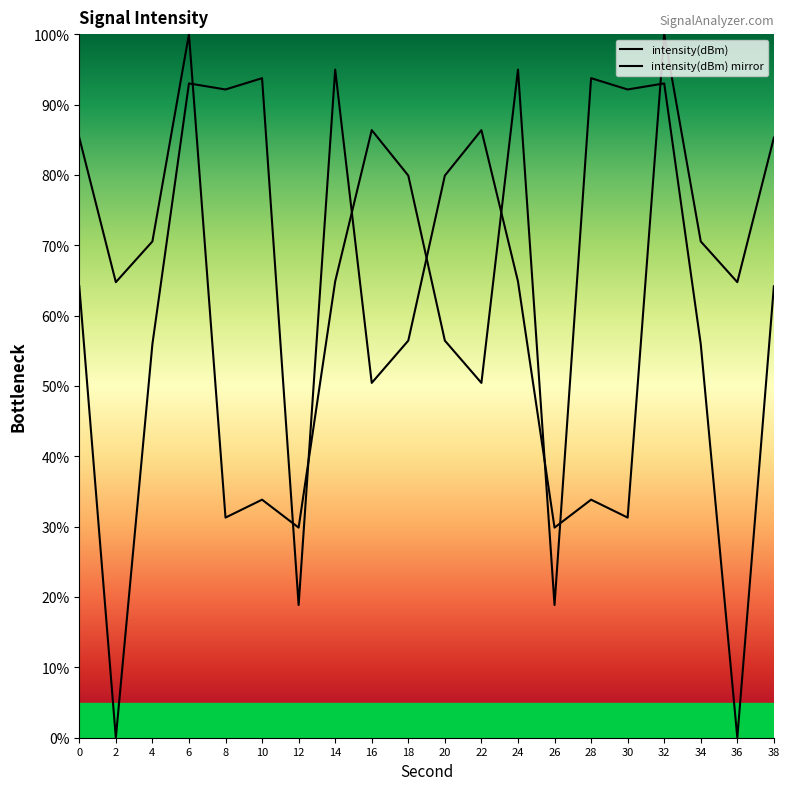

Between 38 and 26, which is larger?

38